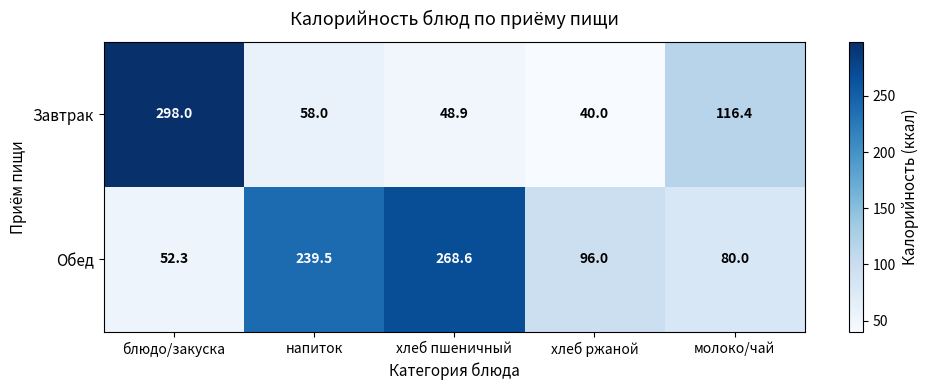

Between блюдо/закуска and хлеб ржаной, which series saw the biggest shift?

Завтрак